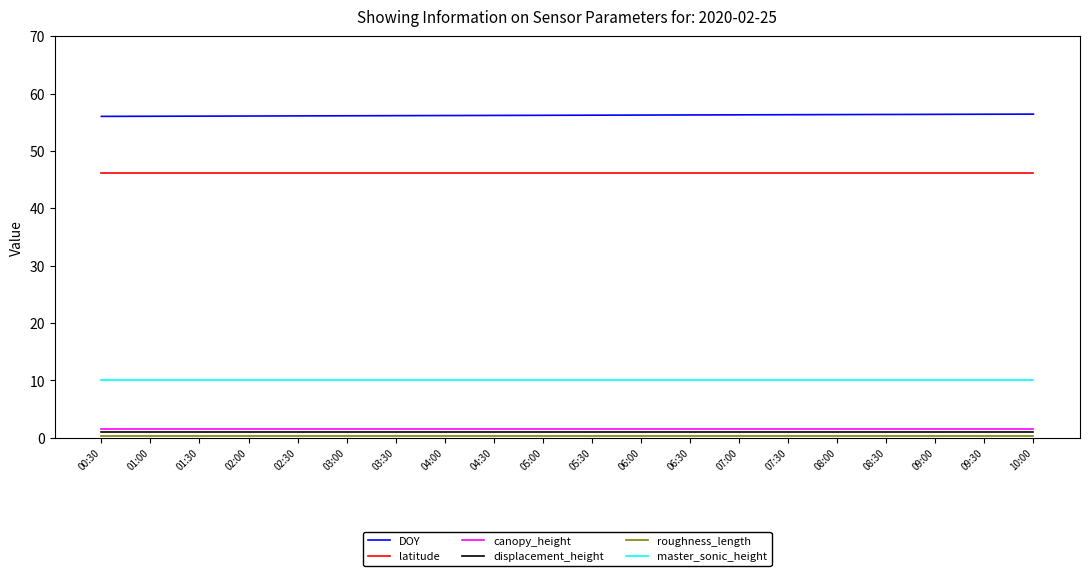

True or false: displacement_height and DOY cross at least once.

False